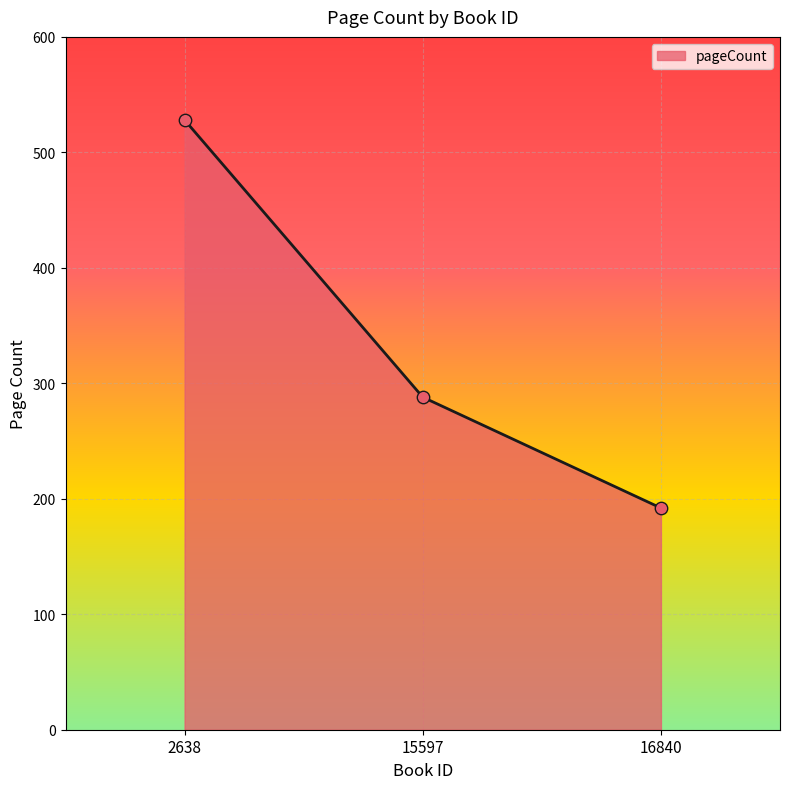

What is the ratio of the value at 2638 to the value at 15597?

1.8